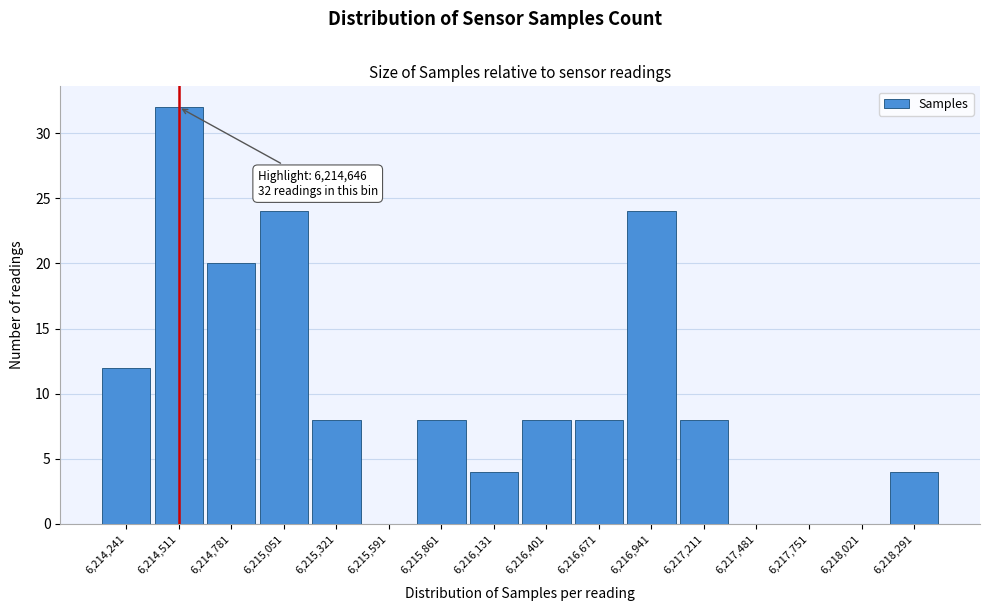

Reading left to right, list all the values displayed in this chart.

6,214,241=12	6,214,511=32	6,214,781=20	6,215,051=24	6,215,321=8	6,215,591=0	6,215,861=8	6,216,131=4	6,216,401=8	6,216,671=8	6,216,941=24	6,217,211=8	6,217,481=0	6,217,751=0	6,218,021=0	6,218,291=4